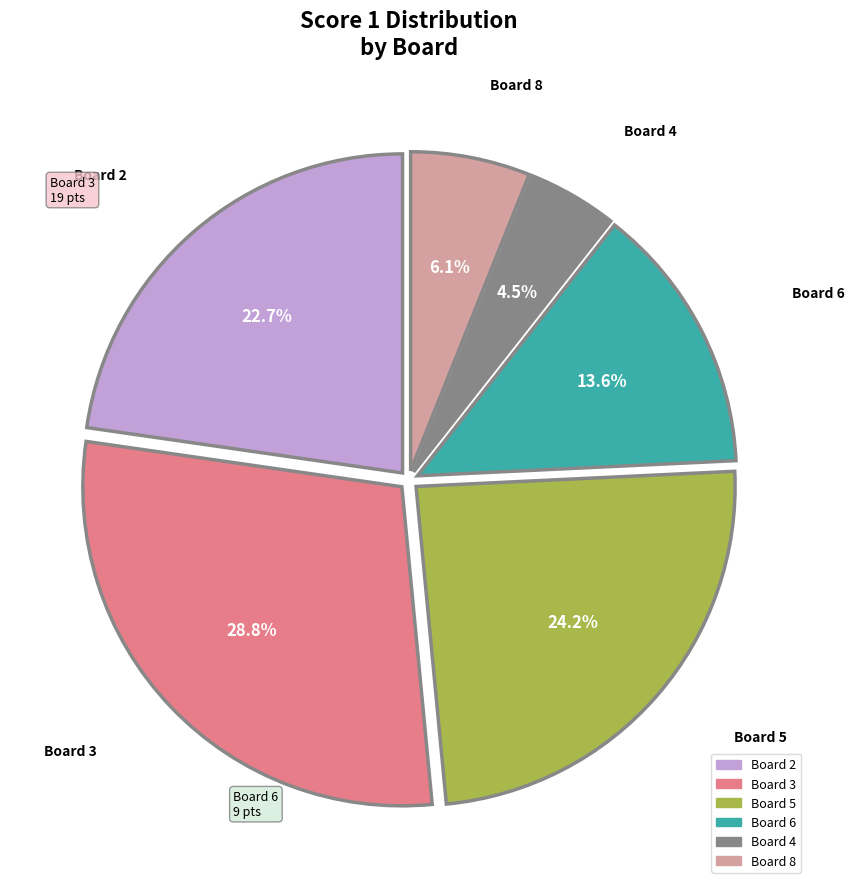

Does any single category account for the majority?

No